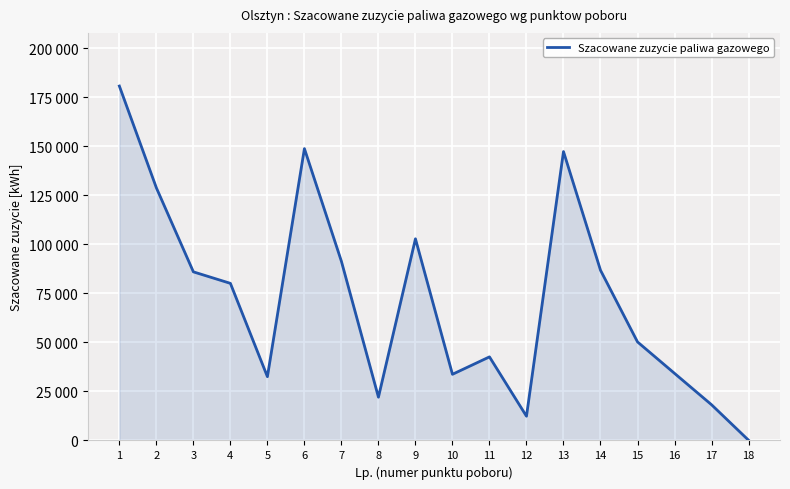

What is the average value?

72202